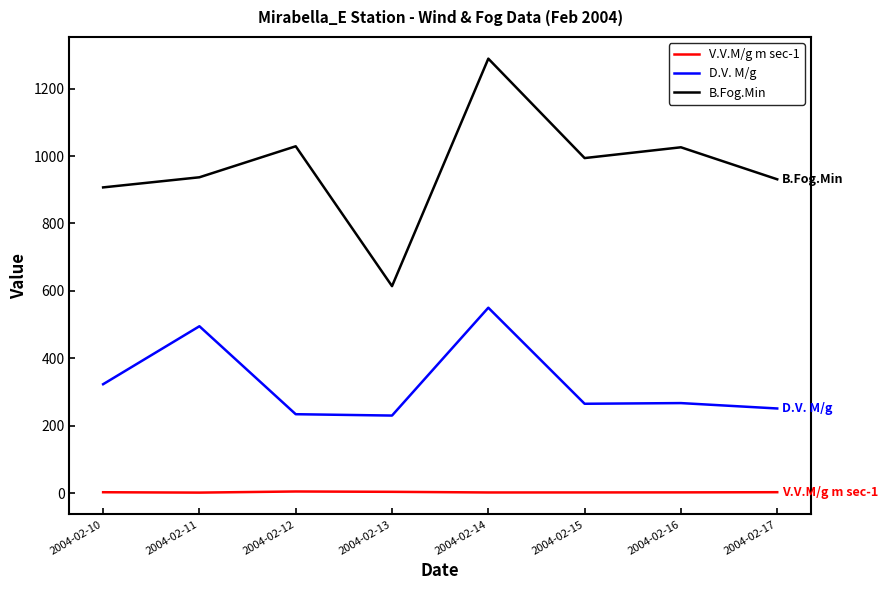

What is the minimum value for D.V. M/g?

230.0